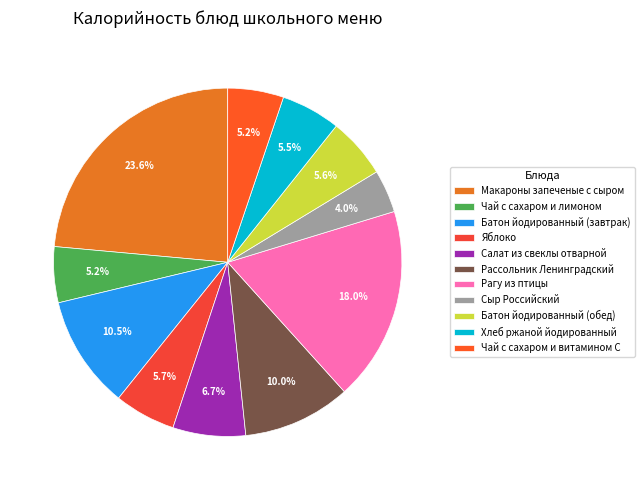

Is the sum of Батон йодированный (завтрак) and Рассольник Ленинградский greater than half?

No